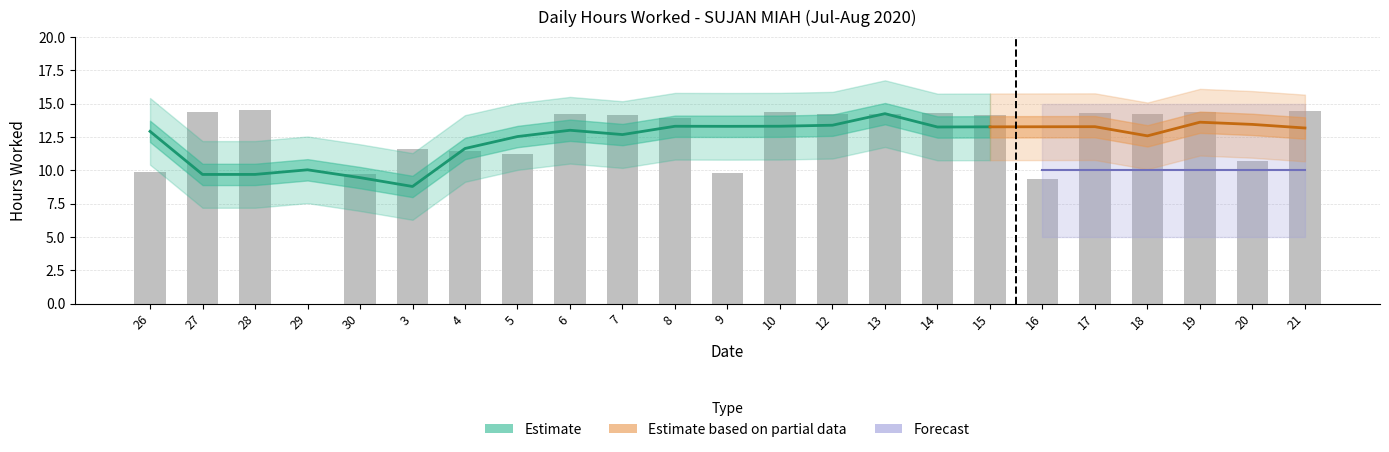

At which category does the chart reach its minimum across all series?

29